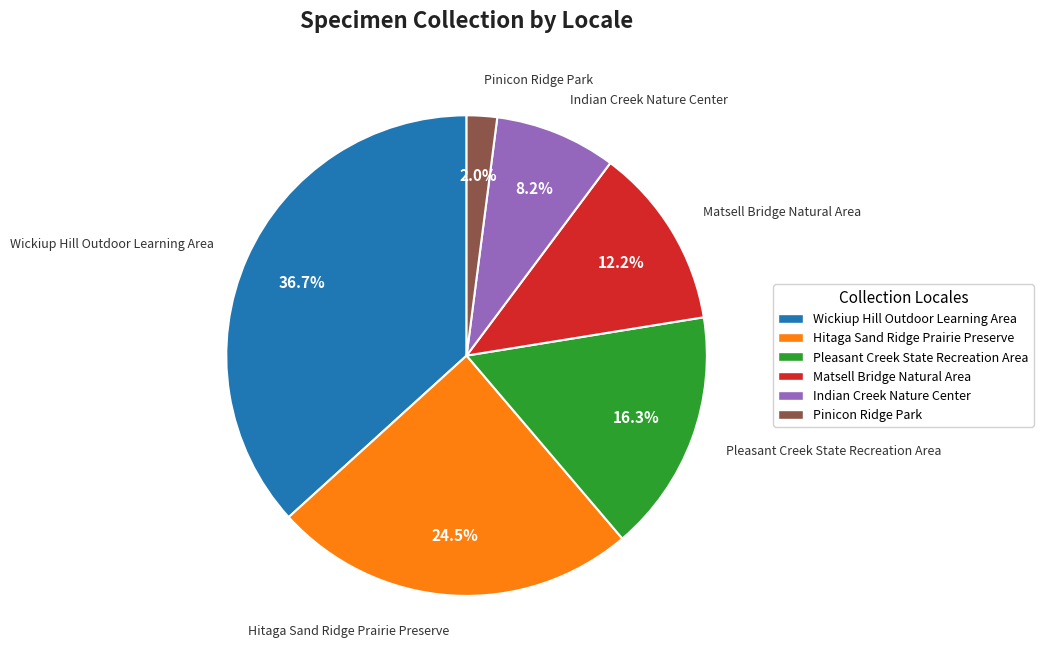

How many segments does this pie chart have?

6